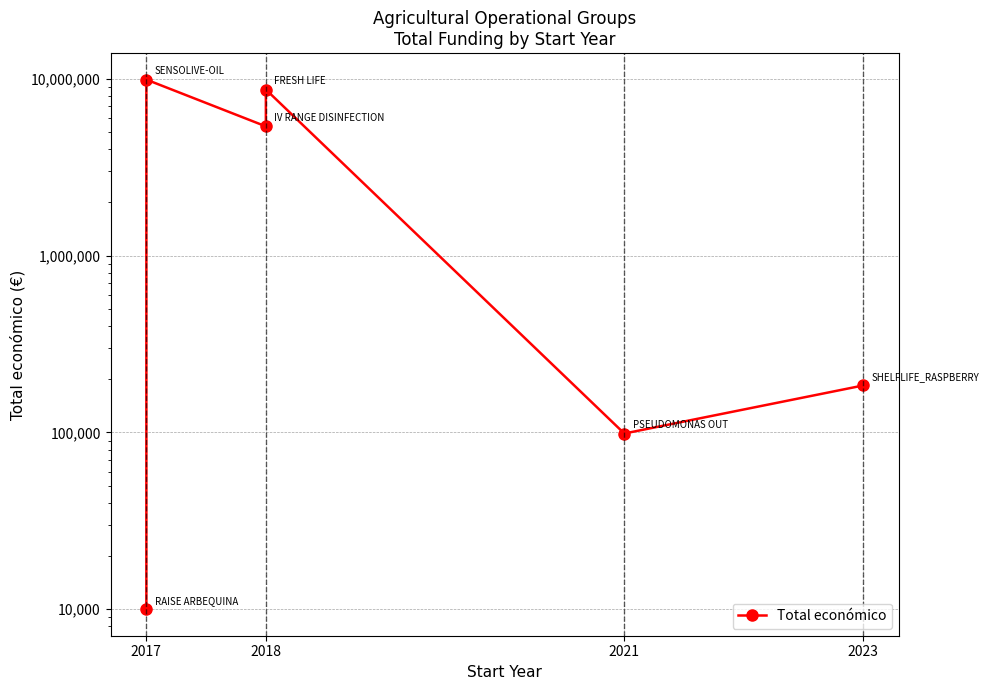

How many points are lower than both their immediate neighbors (excluding endpoints)?

2